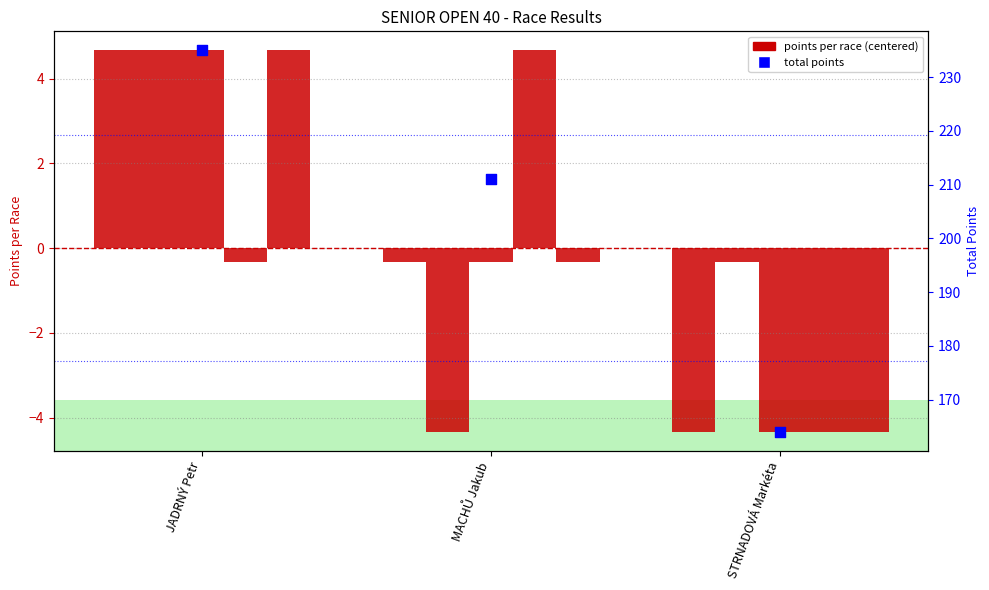

Is the value of Pardubice 1 at STRNADOVÁ Markéta greater than the value of Písek 1 at STRNADOVÁ Markéta?

No